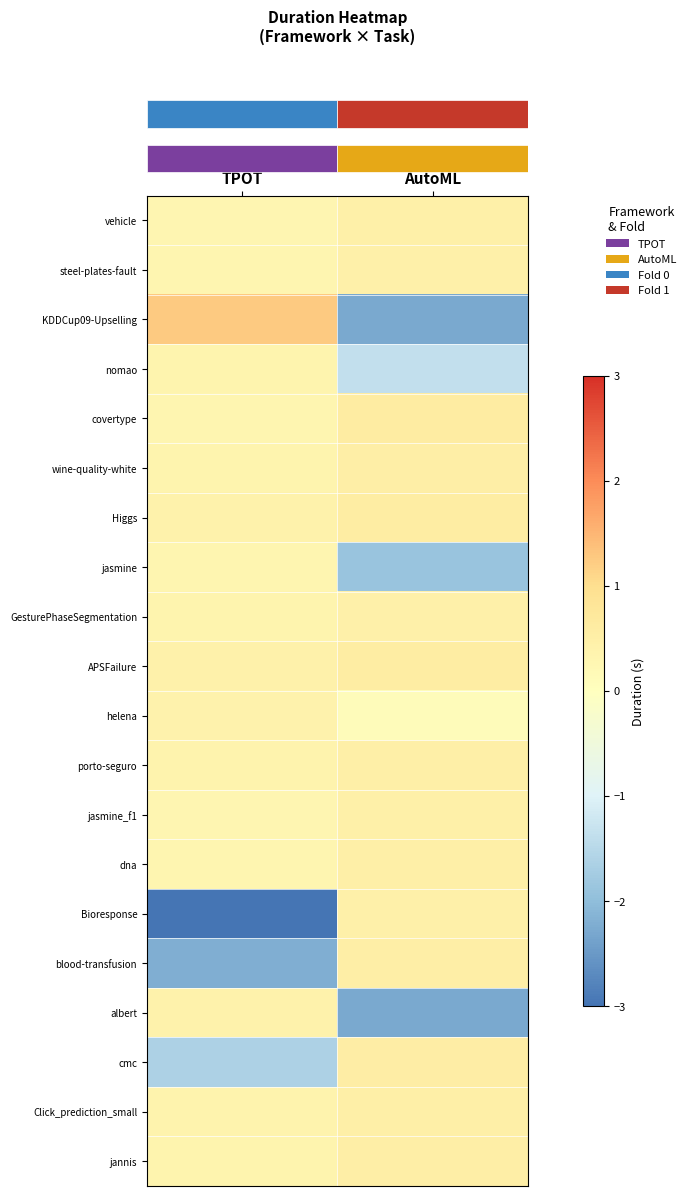

How many categories are shown in the chart?

2